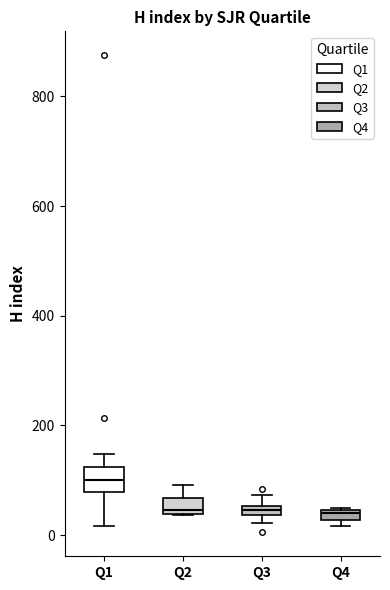

Which box's median line is the highest?

Q1